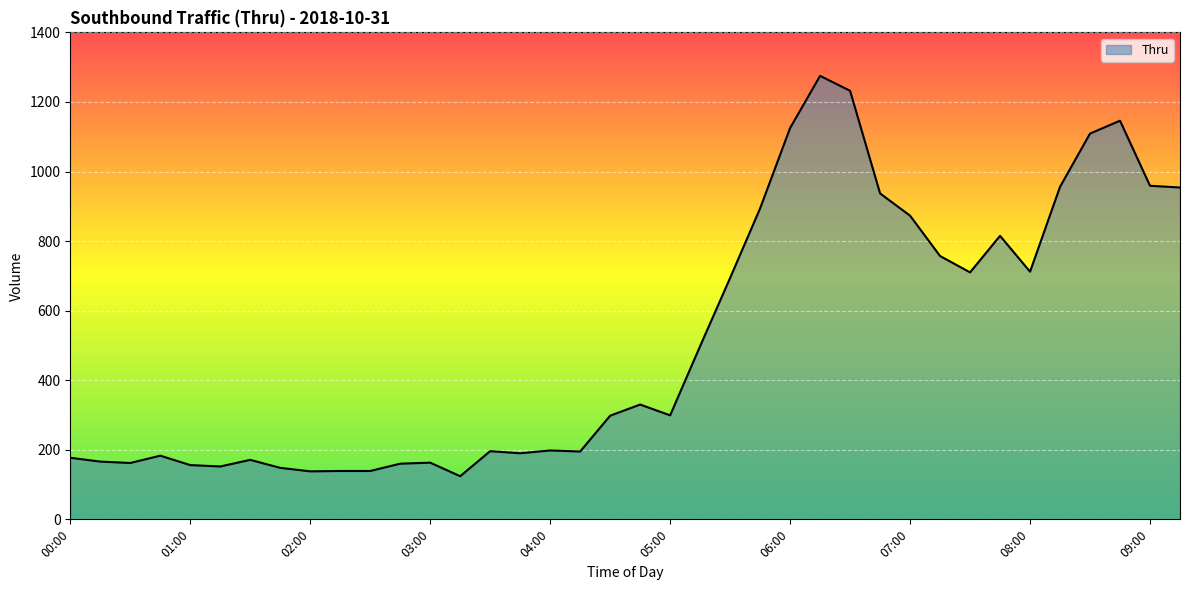

Does the chart have visible grid lines?

Yes